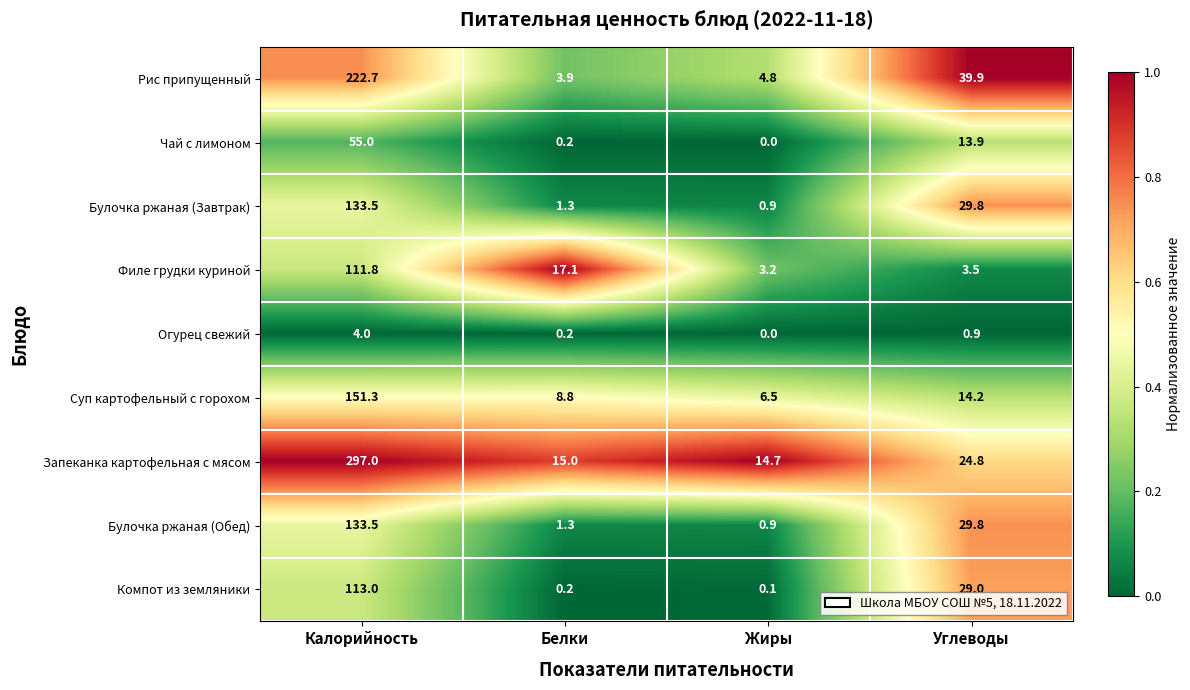

At which label does Запеканка картофельная с мясом reach its peak?

Калорийность